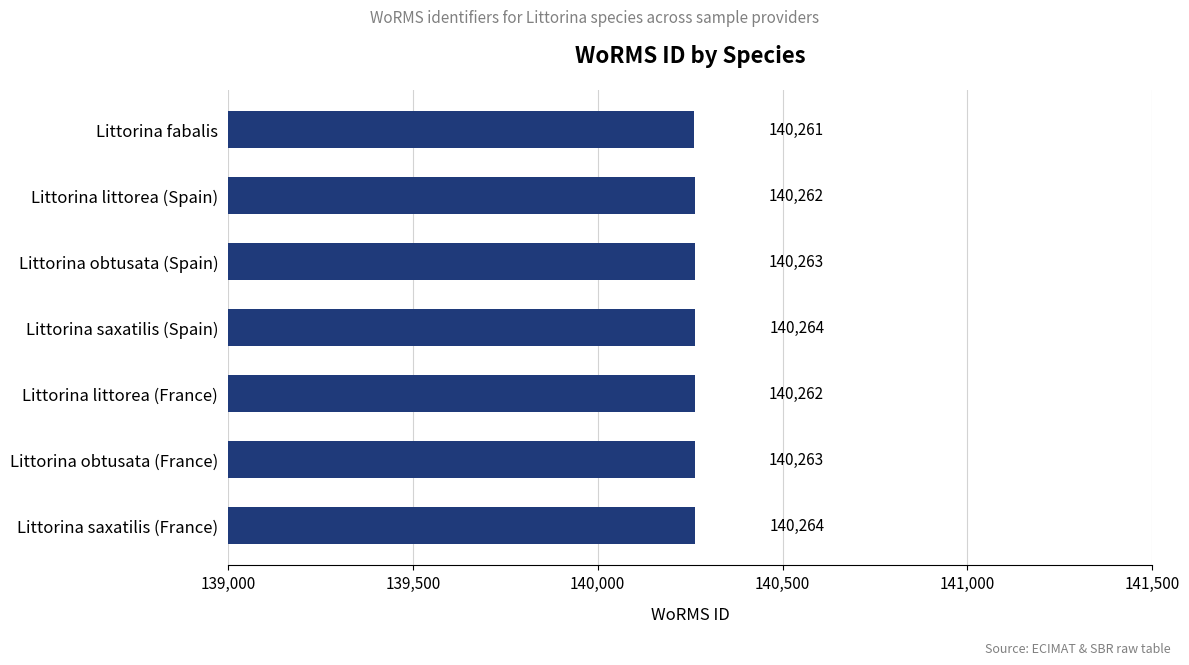

What is the difference between the values at Littorina fabalis and Littorina saxatilis (Spain)?

3